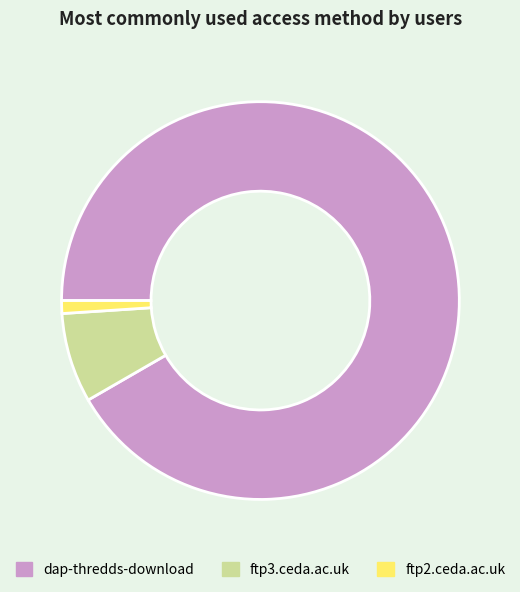

Is there any slice that represents more than half of the pie?

Yes